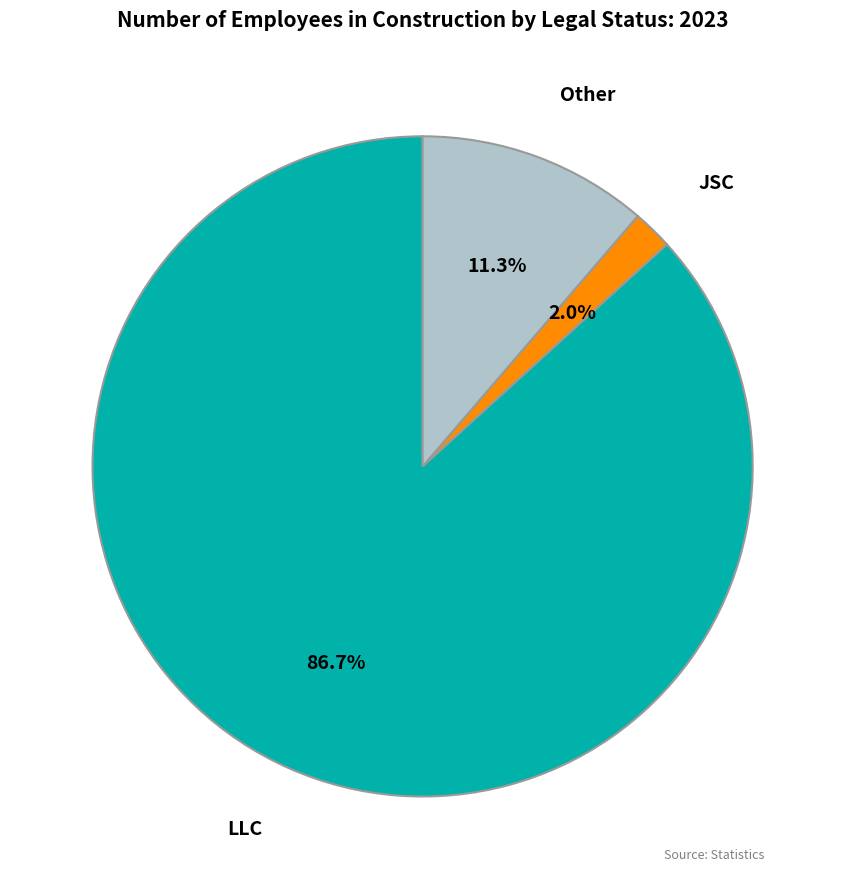

Is there a majority slice in this chart?

Yes